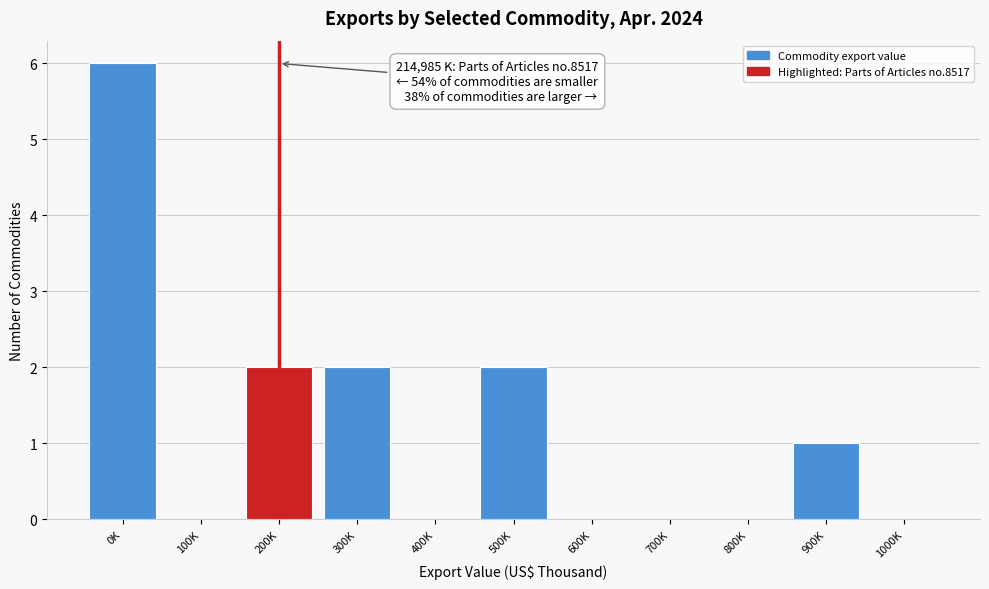

Reading left to right, list all the values displayed in this chart.

0K=6	100K=0	200K=2	300K=2	400K=0	500K=2	600K=0	700K=0	800K=0	900K=1	1000K=0